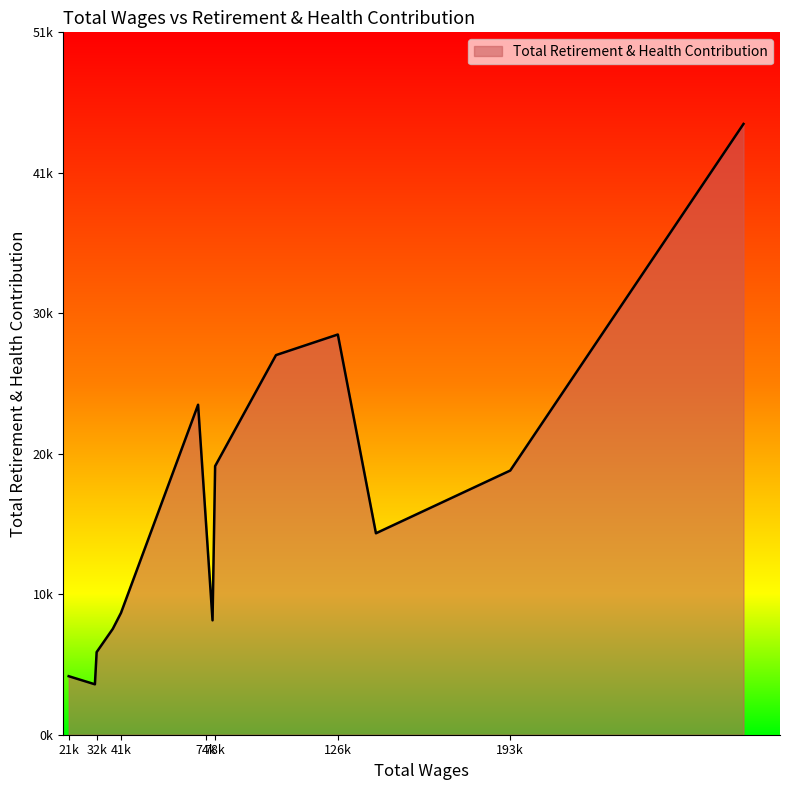

Does the chart have visible grid lines?

No